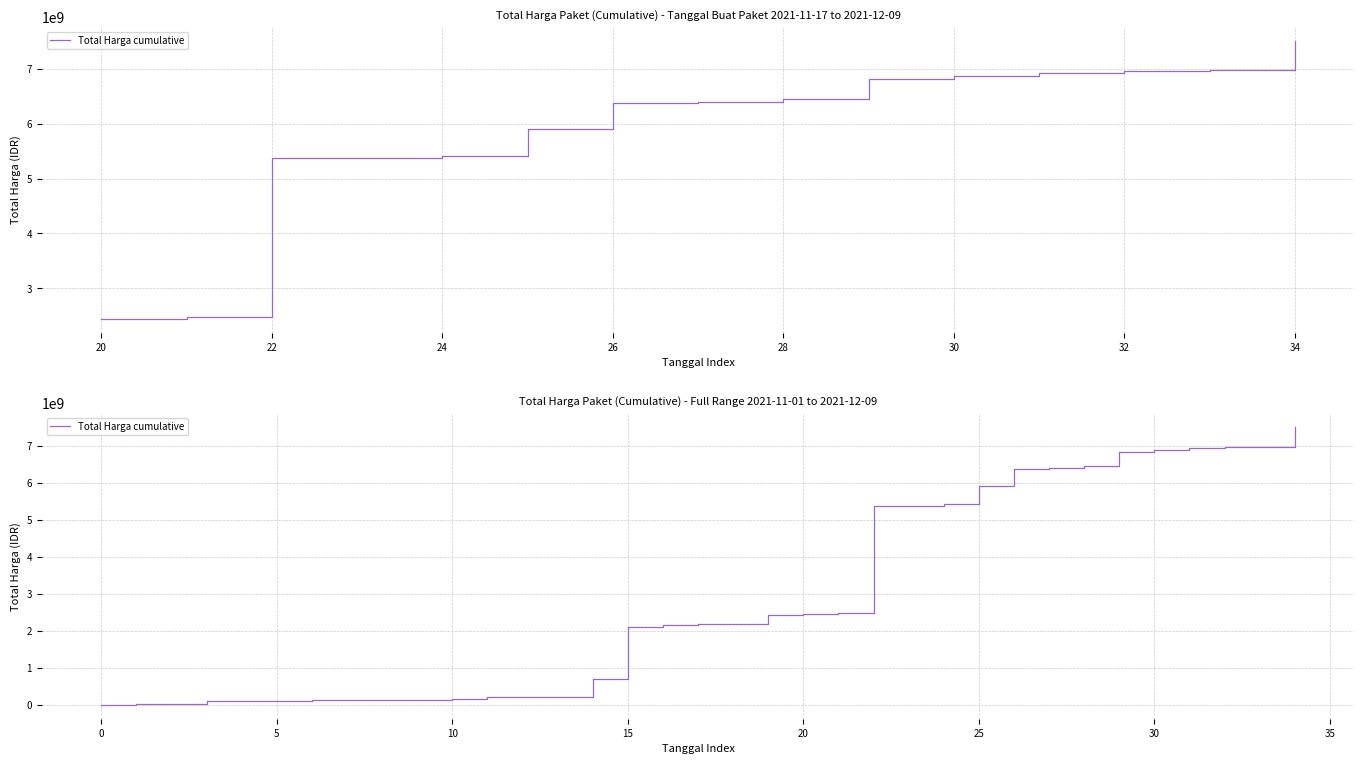

True or false: the data shows 3281816852 at 22.

False